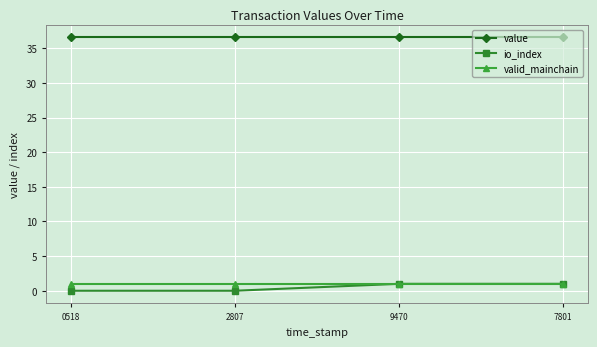

Does the chart display data point markers on the line(s)?

Yes